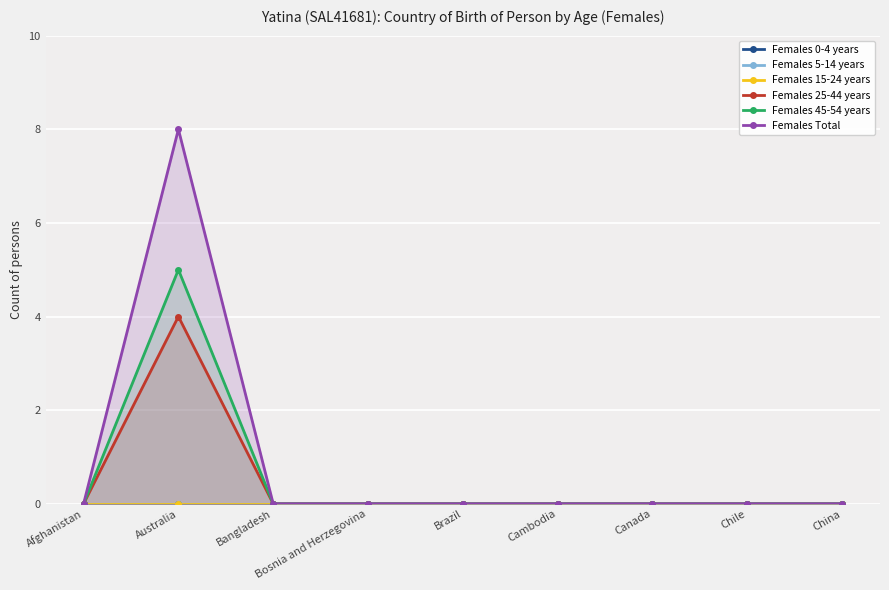

Rank the categories by Females 15-24 years value from lowest to highest.

Afghanistan, Australia, Bangladesh, Bosnia and Herzegovina, Brazil, Cambodia, Canada, Chile, China